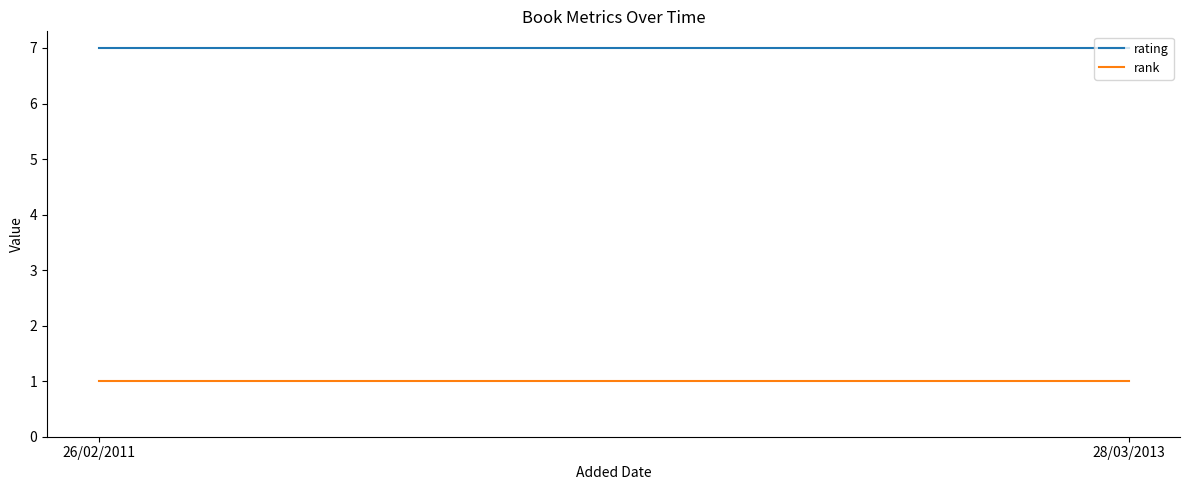

Is it true that rank equals 1 at 26/02/2011?

True